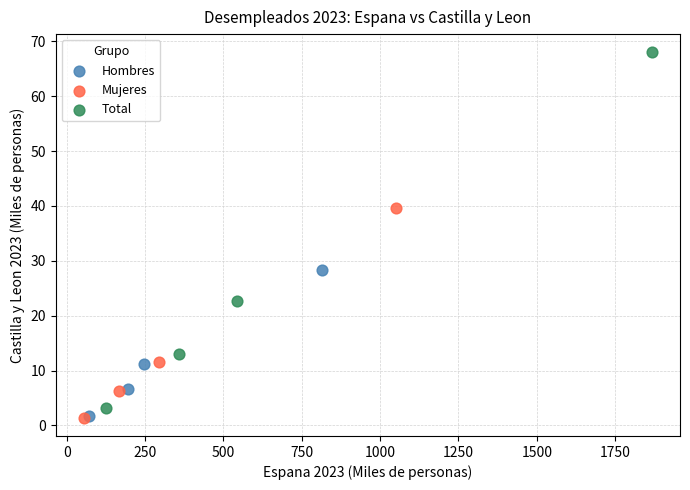

Which series reaches the maximum Y coordinate?

Total